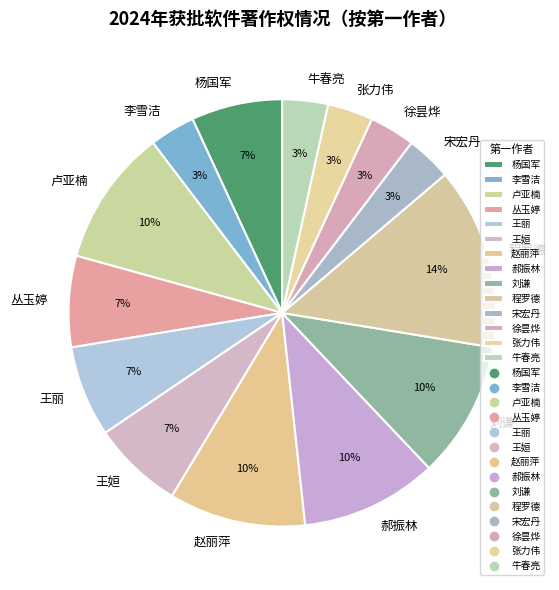

What is the largest slice in the pie chart?

程罗德